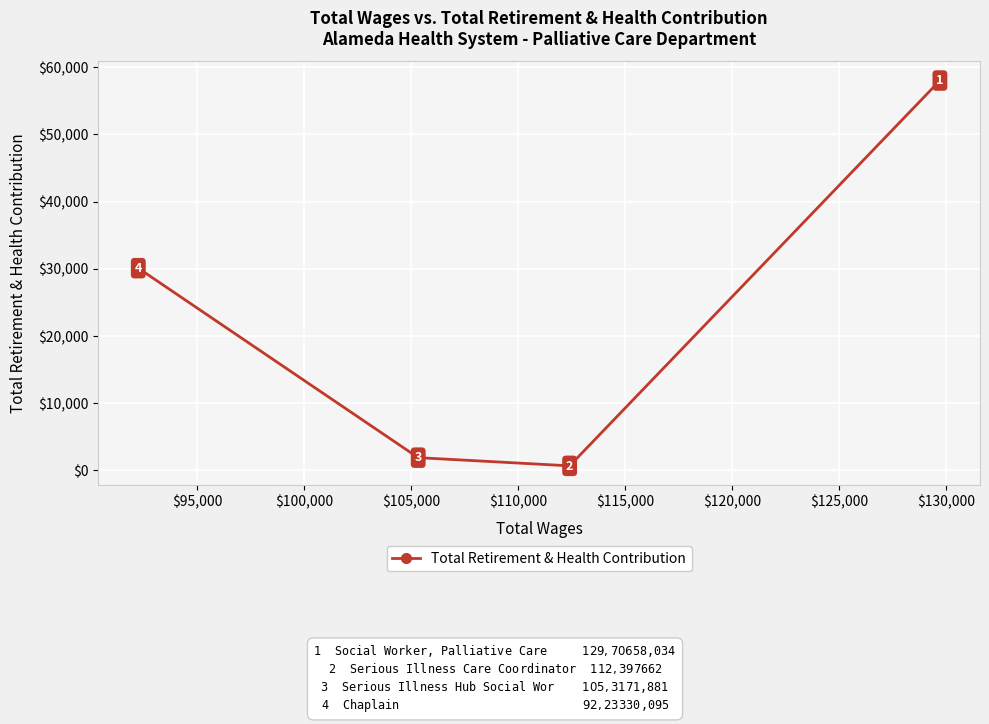

What is the value of the 3rd point from the left?

662